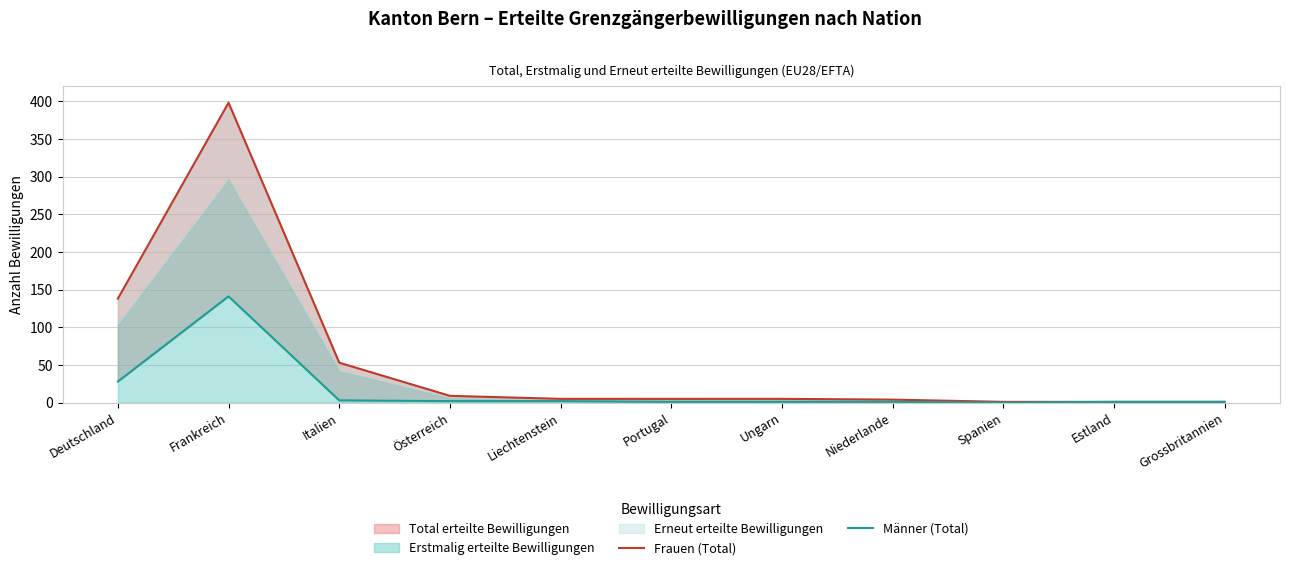

How many lines are shown in the chart?

2